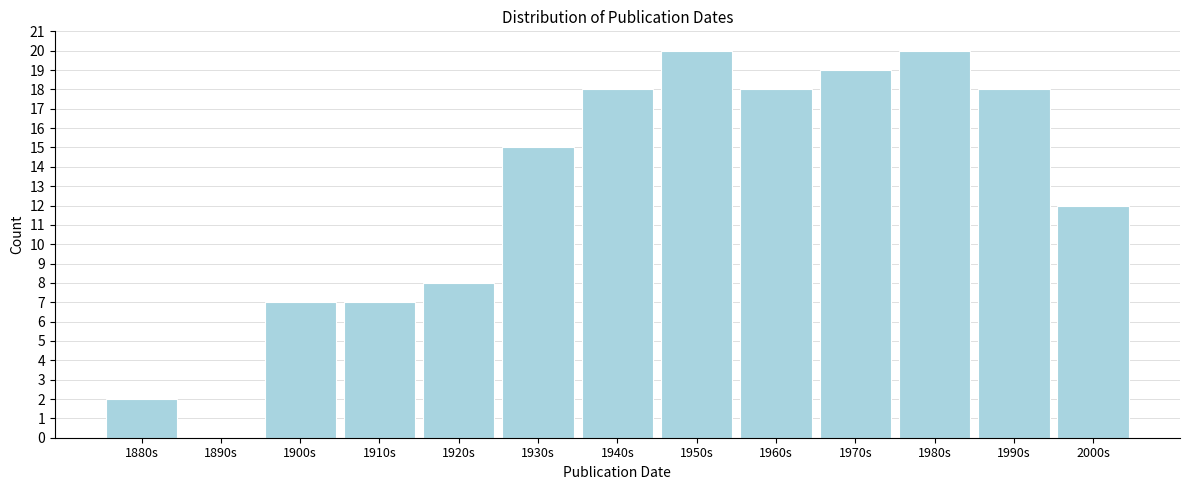

Reading left to right, what are all the values shown in this chart?

1880s=2	1890s=0	1900s=7	1910s=7	1920s=8	1930s=15	1940s=18	1950s=20	1960s=18	1970s=19	1980s=20	1990s=18	2000s=12